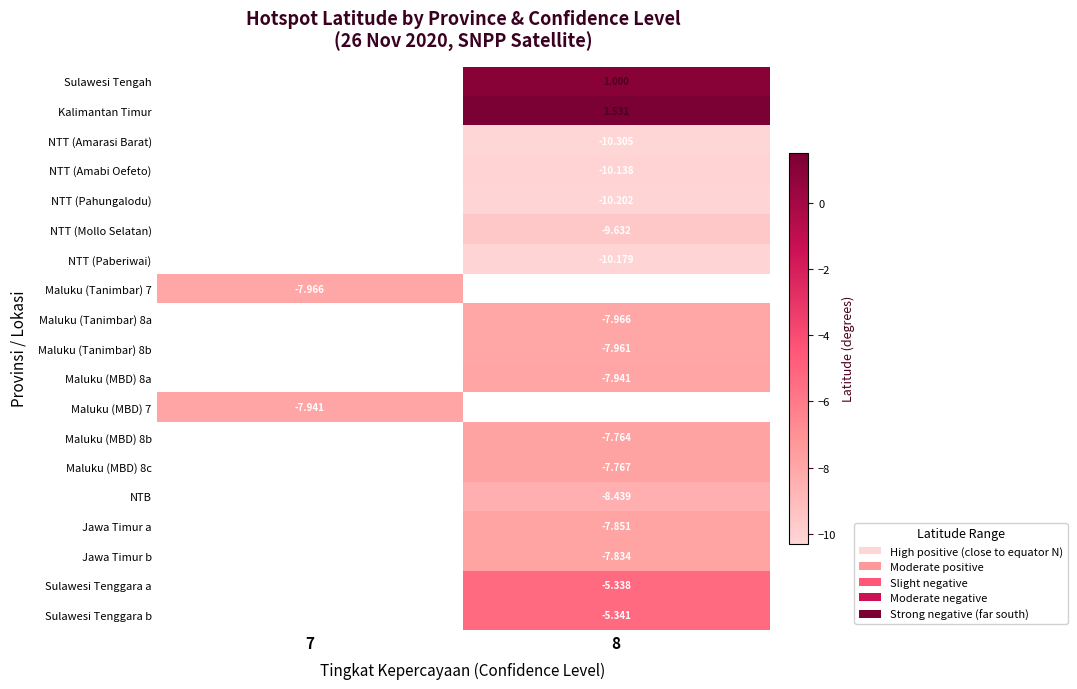

What is the spread (max minus min) of values at 8?

11.8